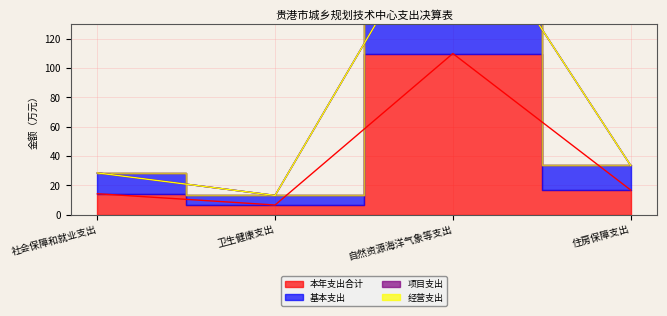

What is the sum of all 基本支出 values?

294.6